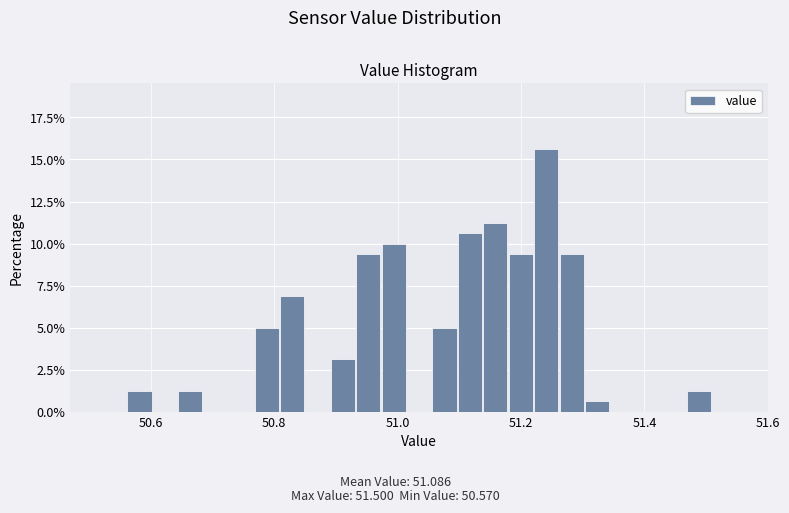

Around what value on the x-axis is the tallest bar? Give the approximate position of its centre, as read against the axis.

51.24